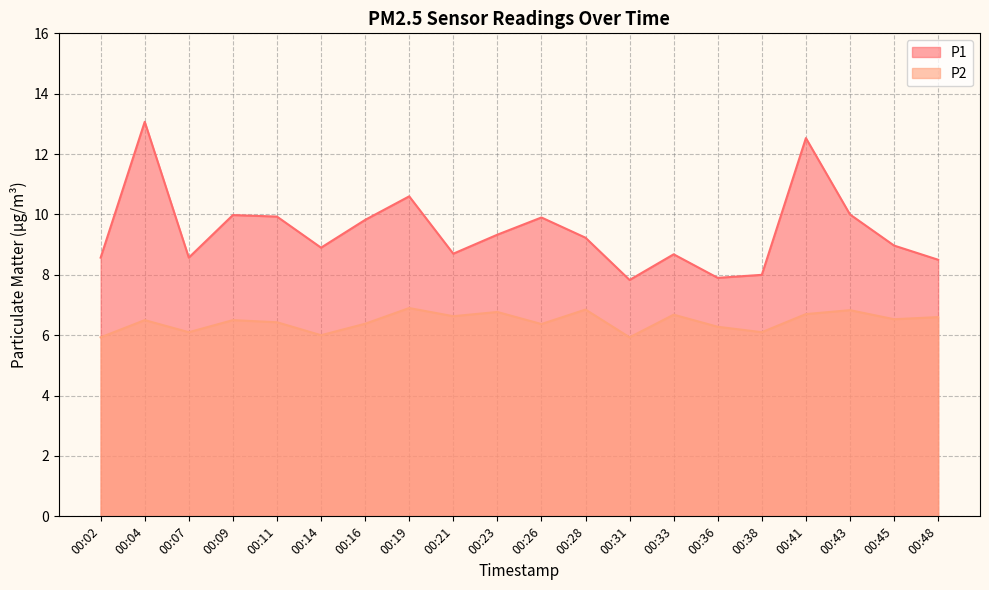

At which category does P1 reach its first local peak?

00:04